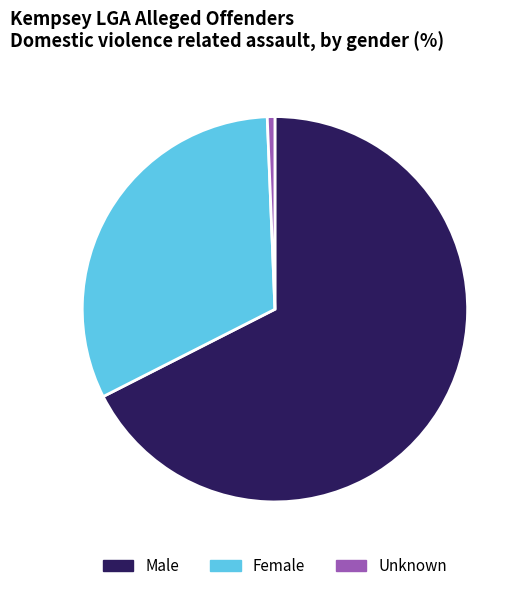

How many segments does this pie chart have?

3